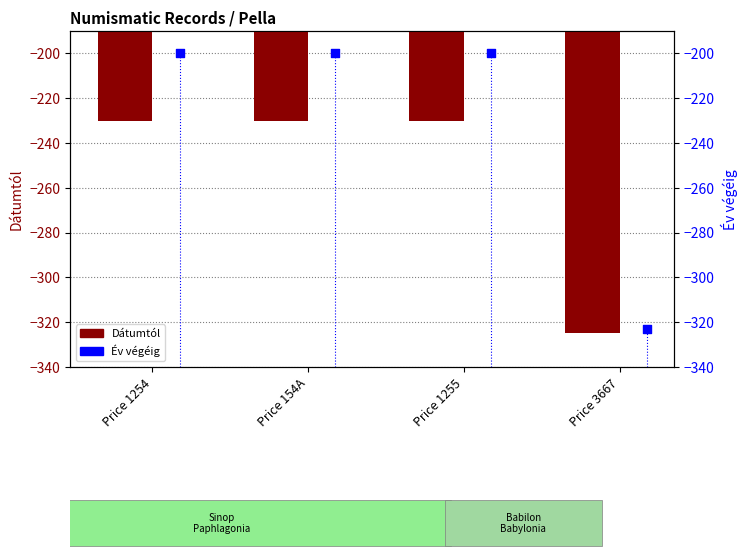

Which series has the largest total across all categories?

Év végéig